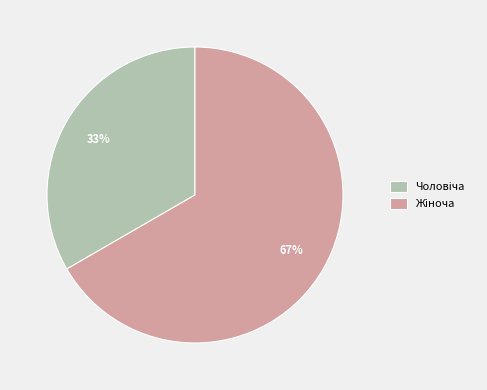

To the nearest percent, what is the average slice percentage?

50%